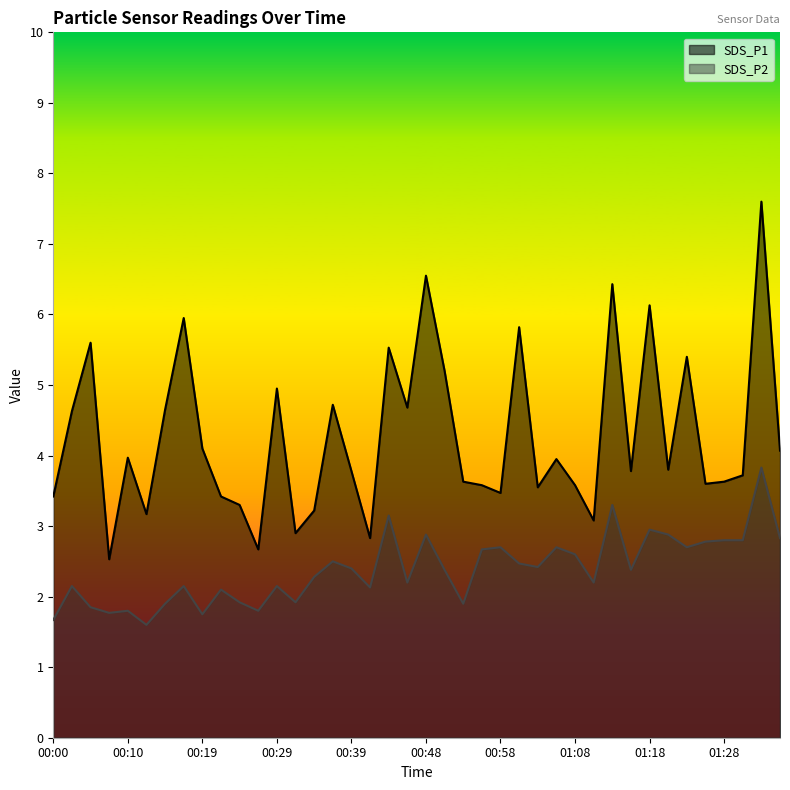

What is the value of the SDS_P1 point at the 36th from the left?

3.6